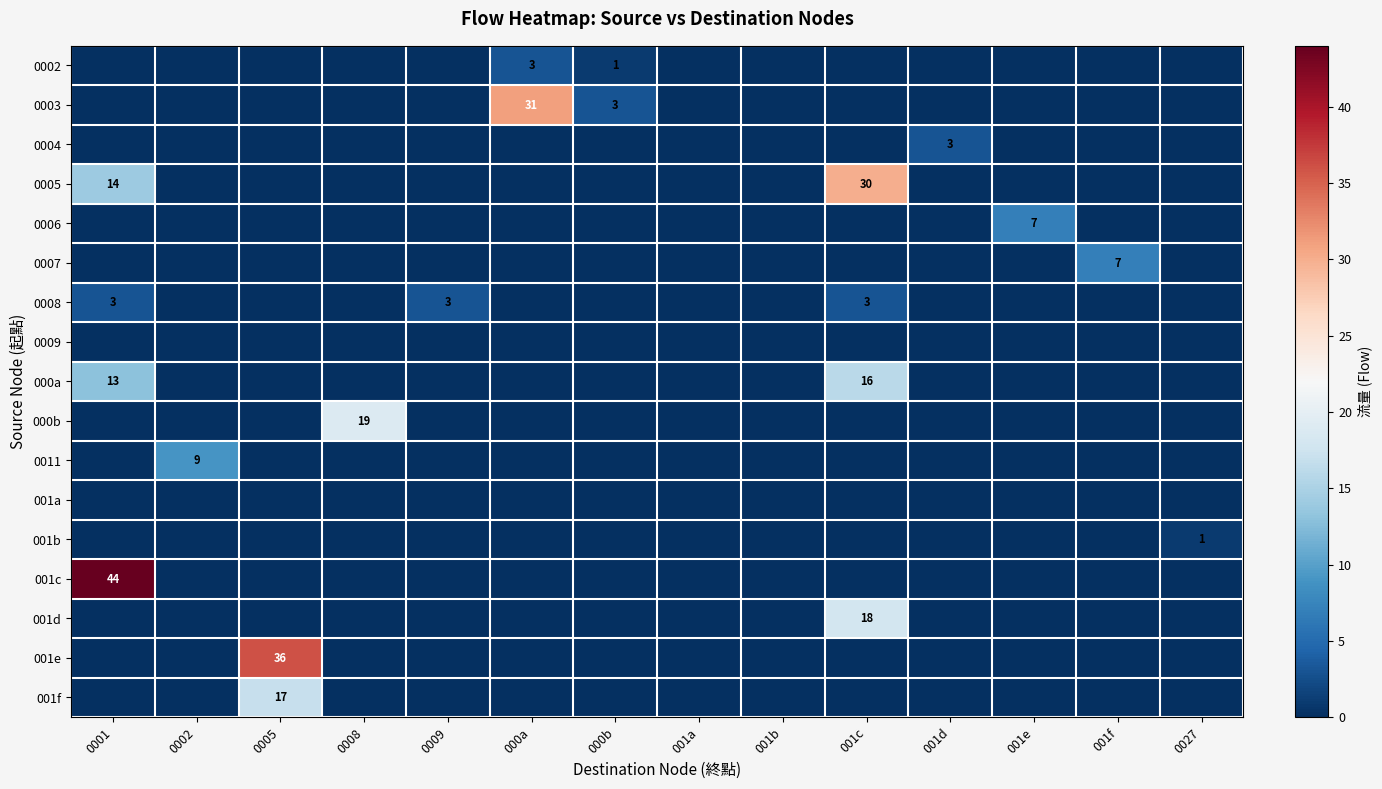

What is the maximum value shown in the chart?

44